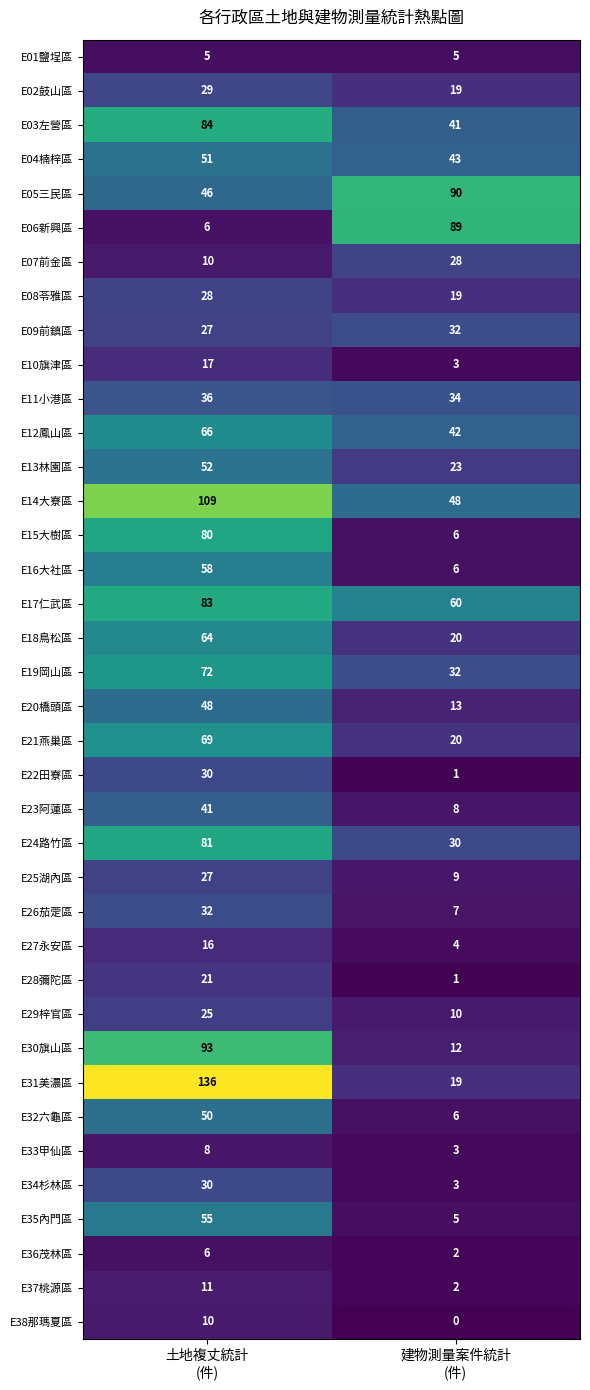

What is the difference between the maximum and minimum values in the E05三民區 series?

44